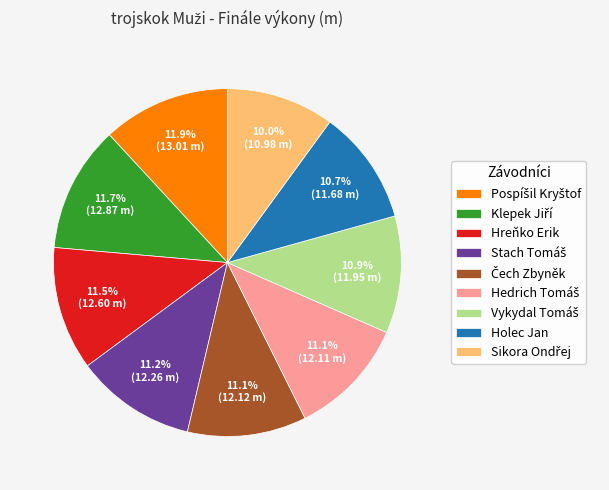

Is there any slice that represents more than half of the pie?

No